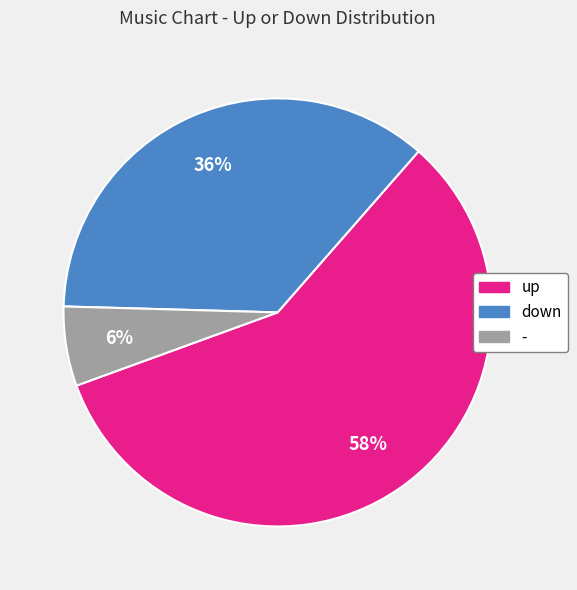

Rank the categories by value from highest to lowest.

up, down, -